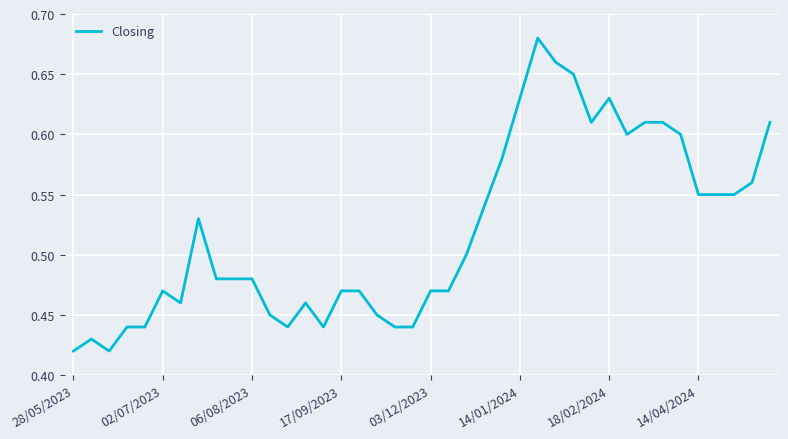

How many lines are shown in the chart?

1